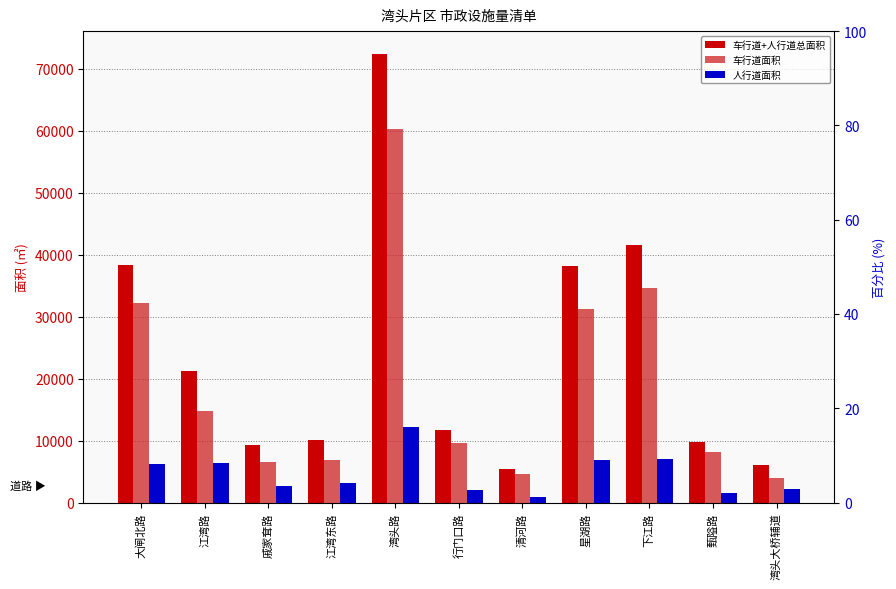

At which category is the sum across all series the highest?

湾头路